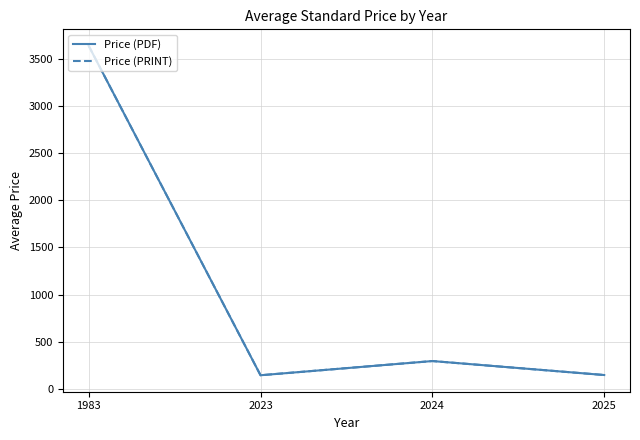

Reading left to right, what are all the values shown in this chart?

Price (PDF): 1983=3640.0	2023=144.3	2024=295.0	2025=146.7
Price (PRINT): 1983=3640.0	2023=144.3	2024=295.0	2025=146.7